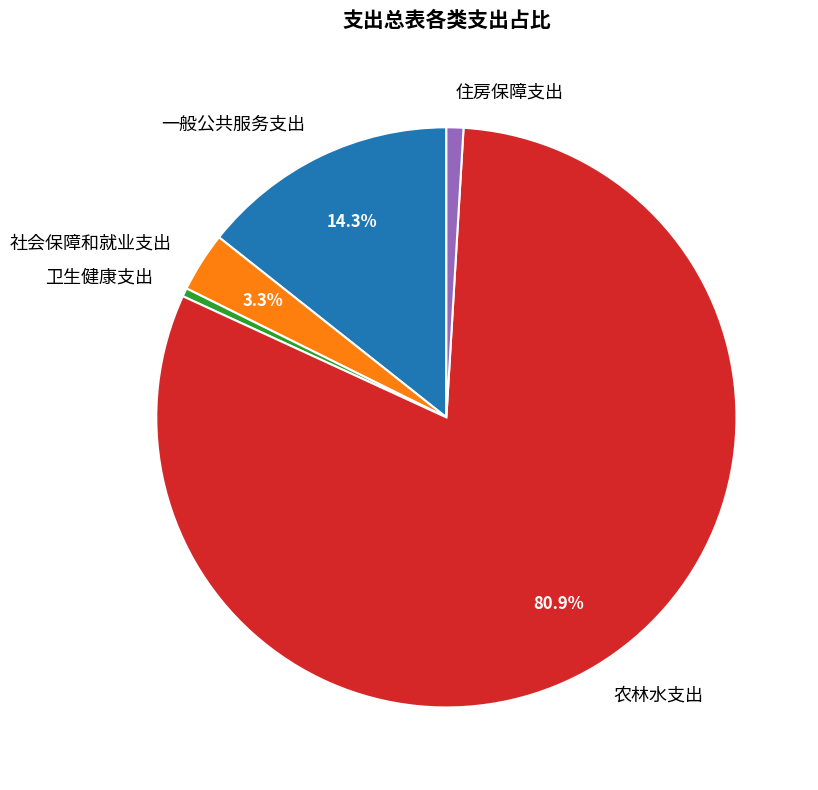

How many slices are in this pie chart?

5